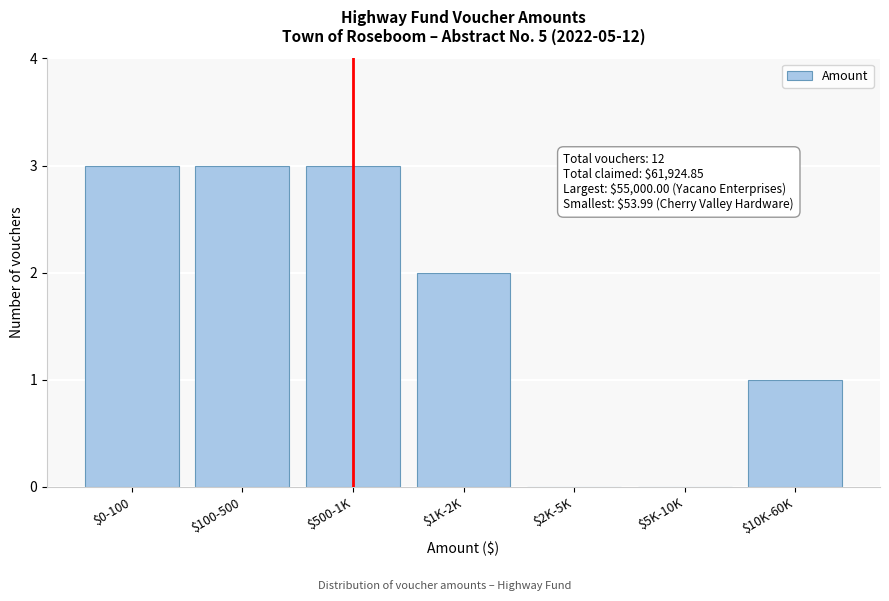

What is the greatest value displayed?

3